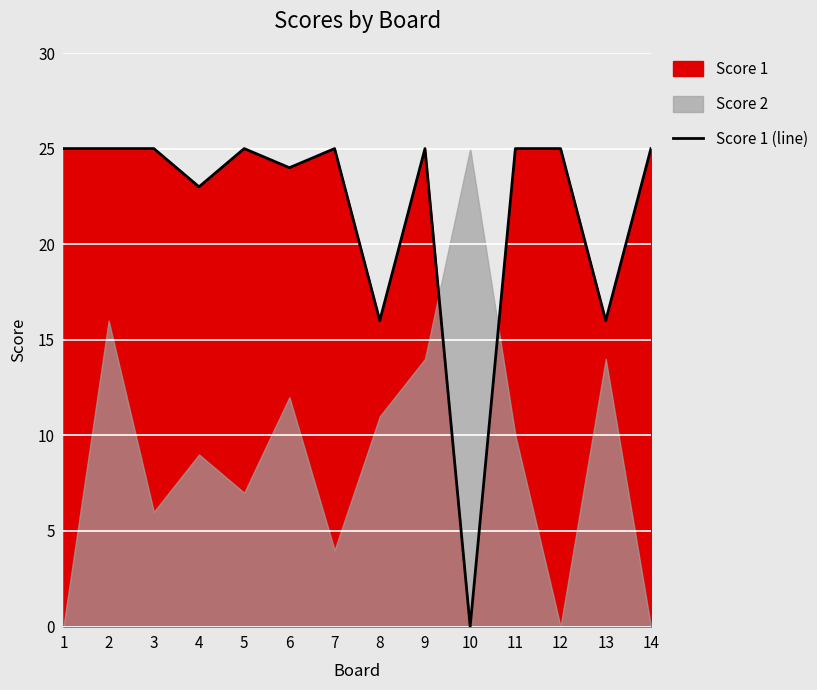

How many data points are less than 25?

5